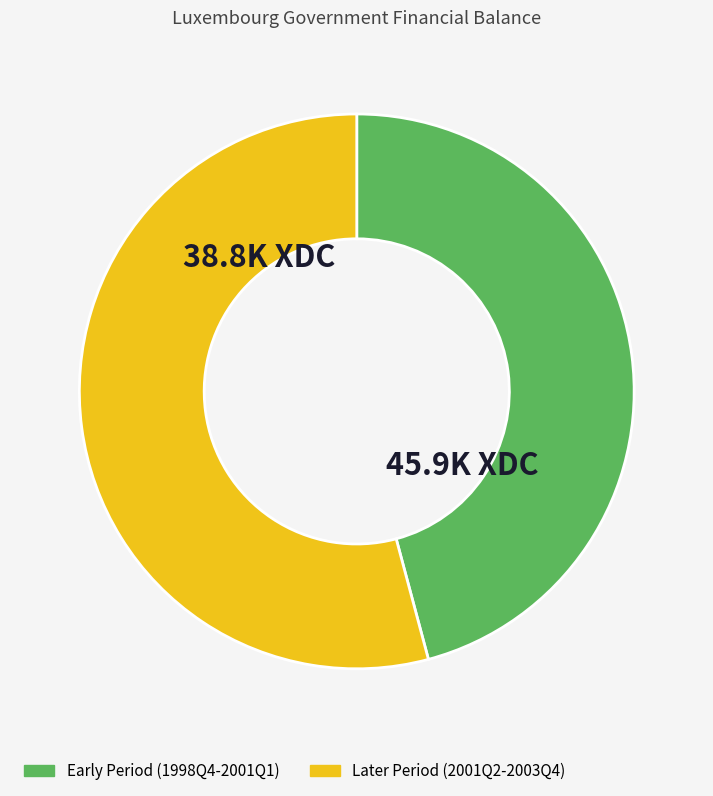

Does any single category account for the majority?

Yes